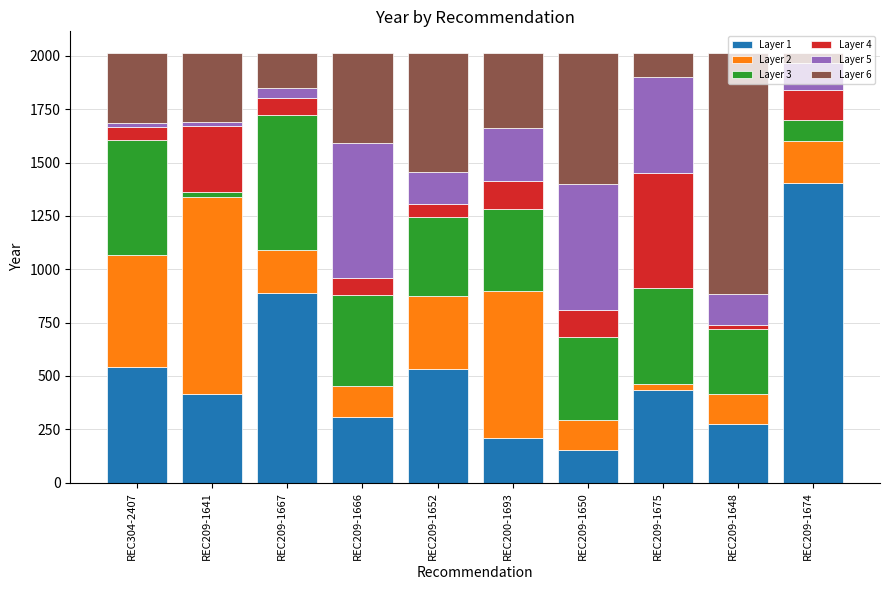

What is the maximum value for Layer 1?

1402.5